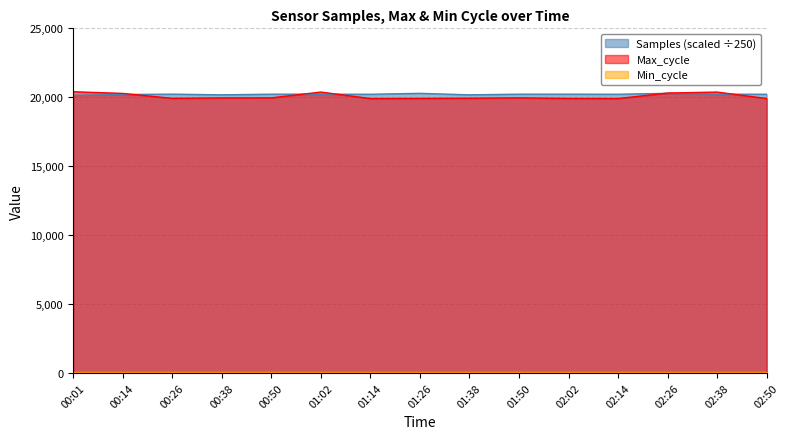

Does the chart display data point markers on the line(s)?

No